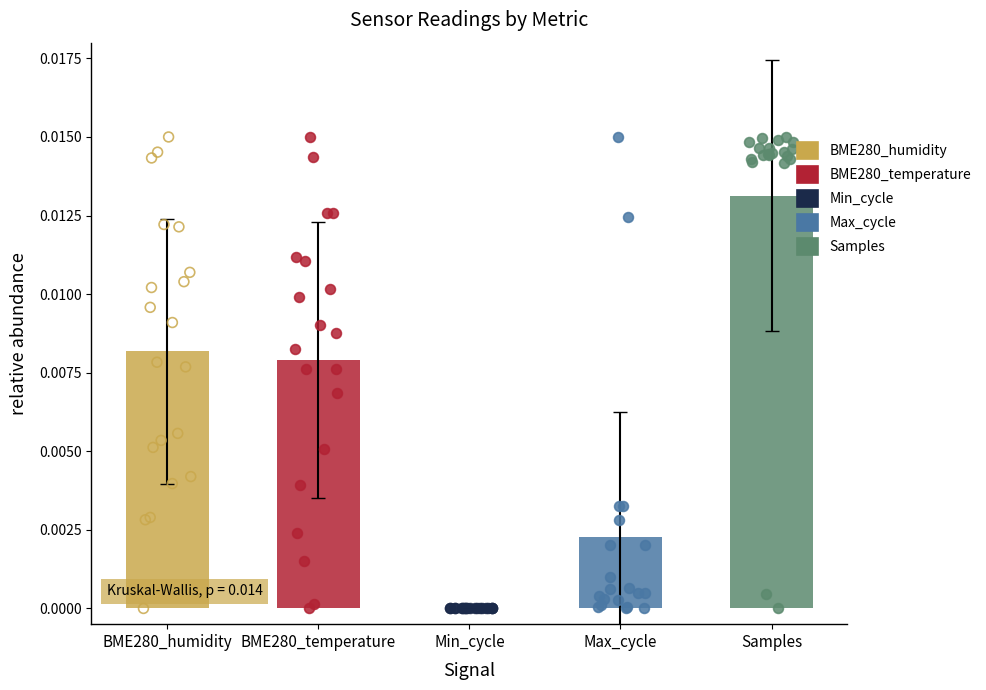

Which series contains the highest Y value?

BME280_humidity